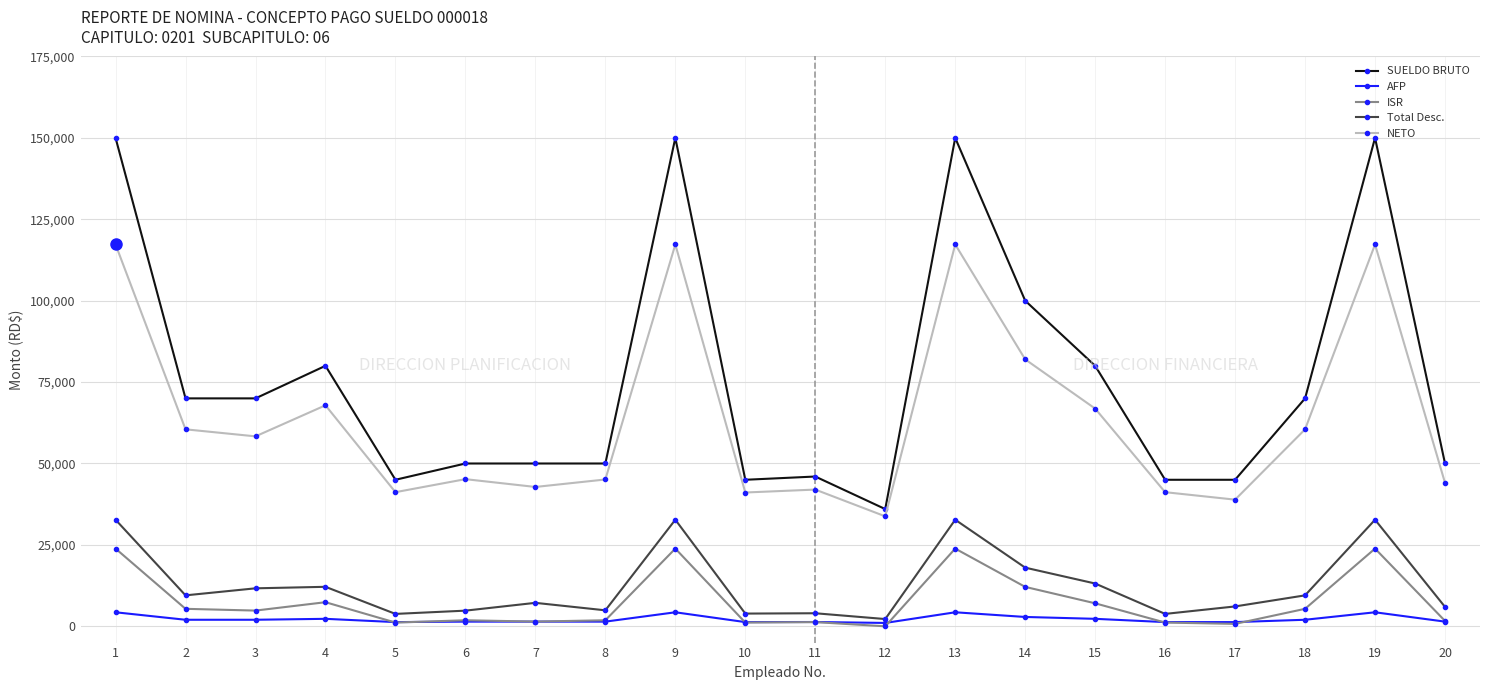

What is the difference between the highest and lowest values at 9?

145695.0